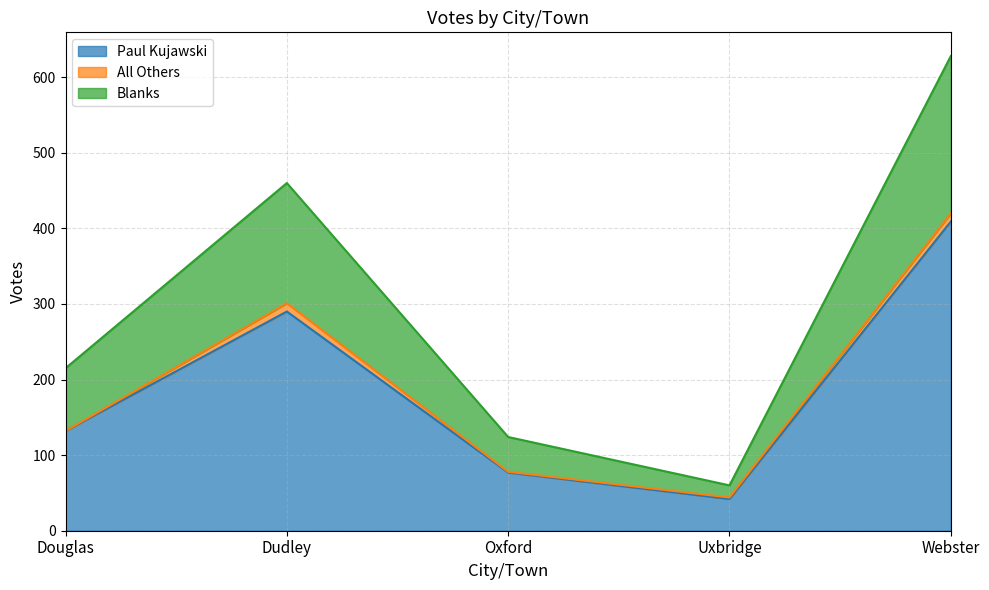

Is it true that Paul Kujawski equals 290 at Dudley?

True